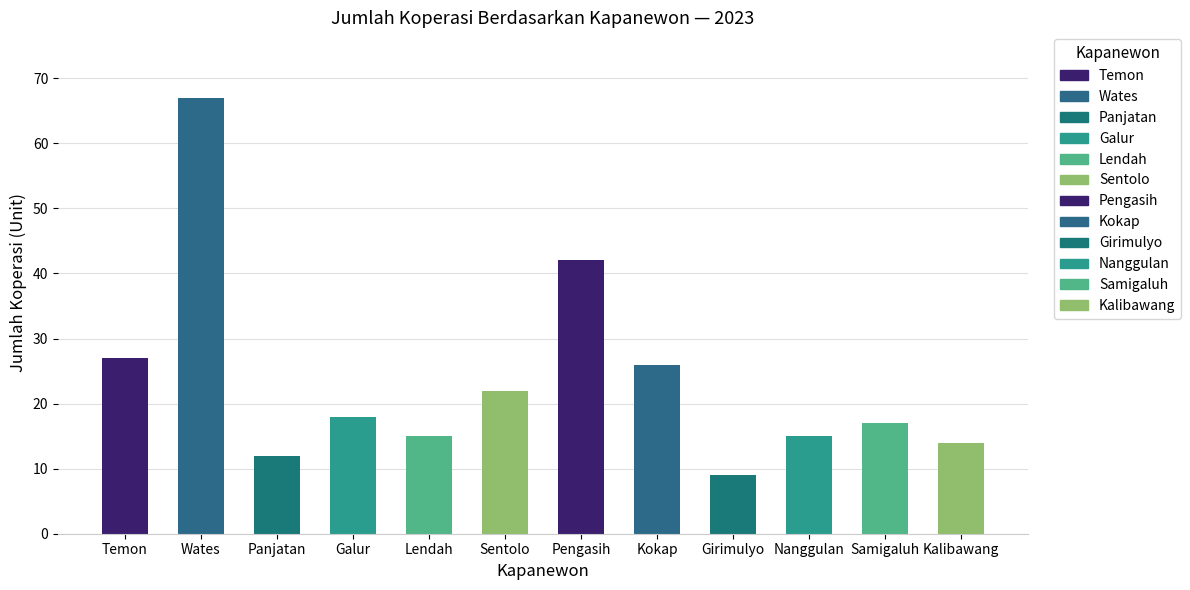

At which category does the chart reach its minimum across all series?

Girimulyo